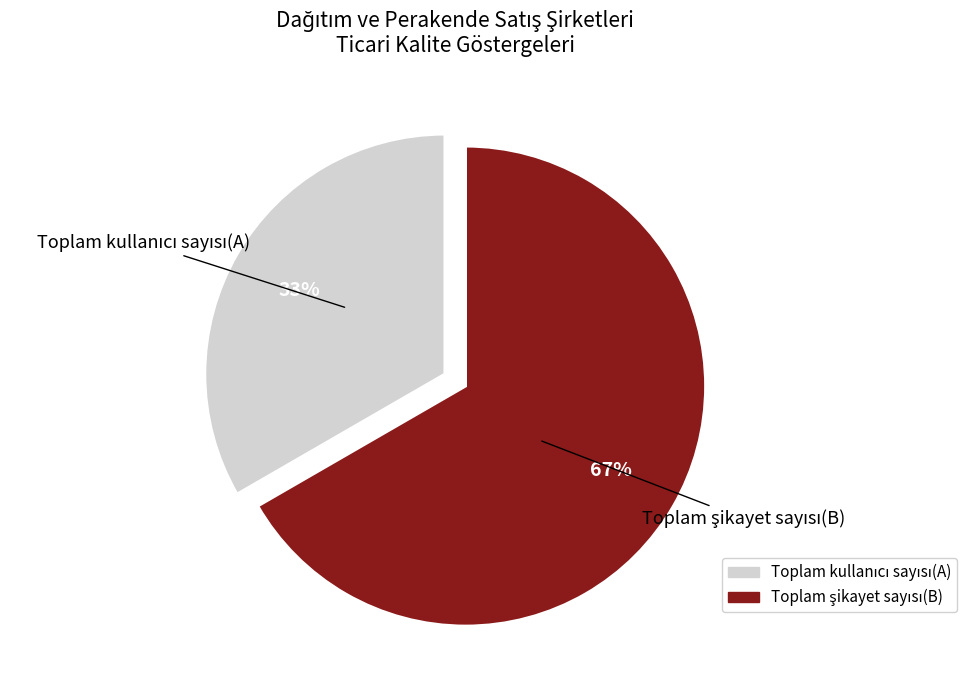

To the nearest percent, what is the average slice percentage?

50%